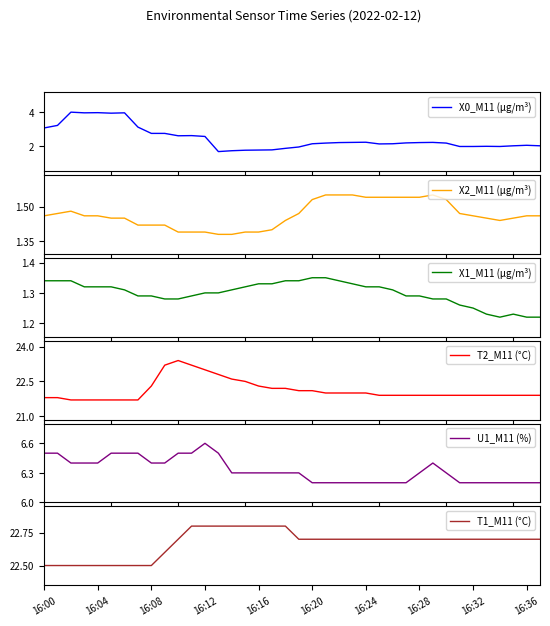

Where is the first local minimum for X2_M11 (μg/m³)?

34